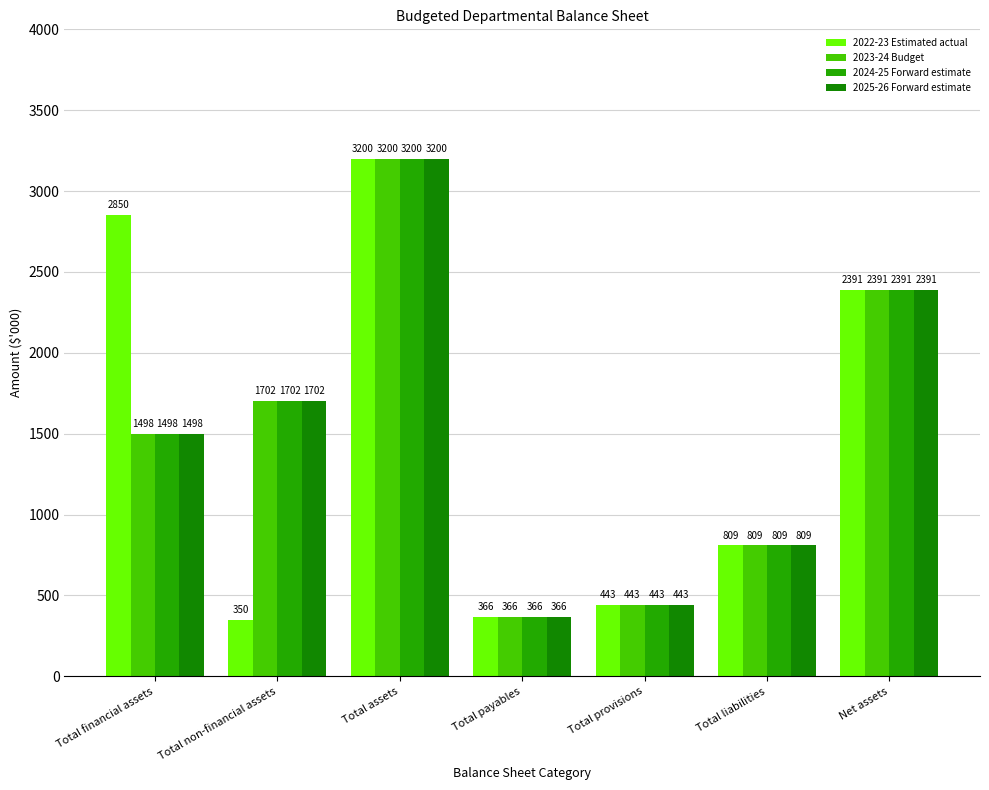

The value of 2022-23 Estimated actual at Total assets is 3200. True or false?

True